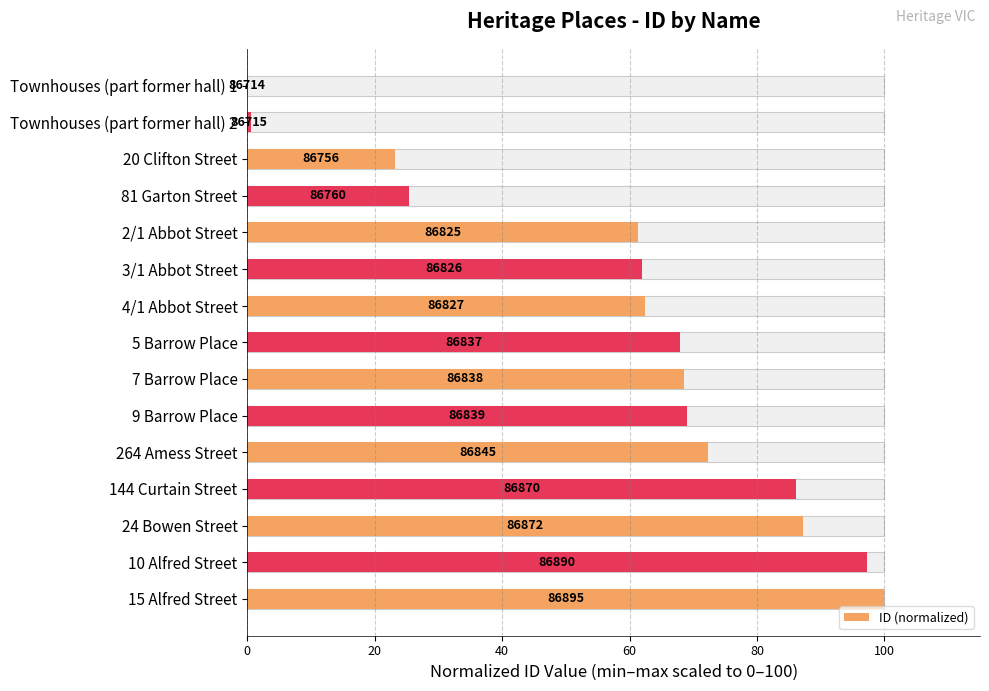

What is the greatest value displayed?

100.0